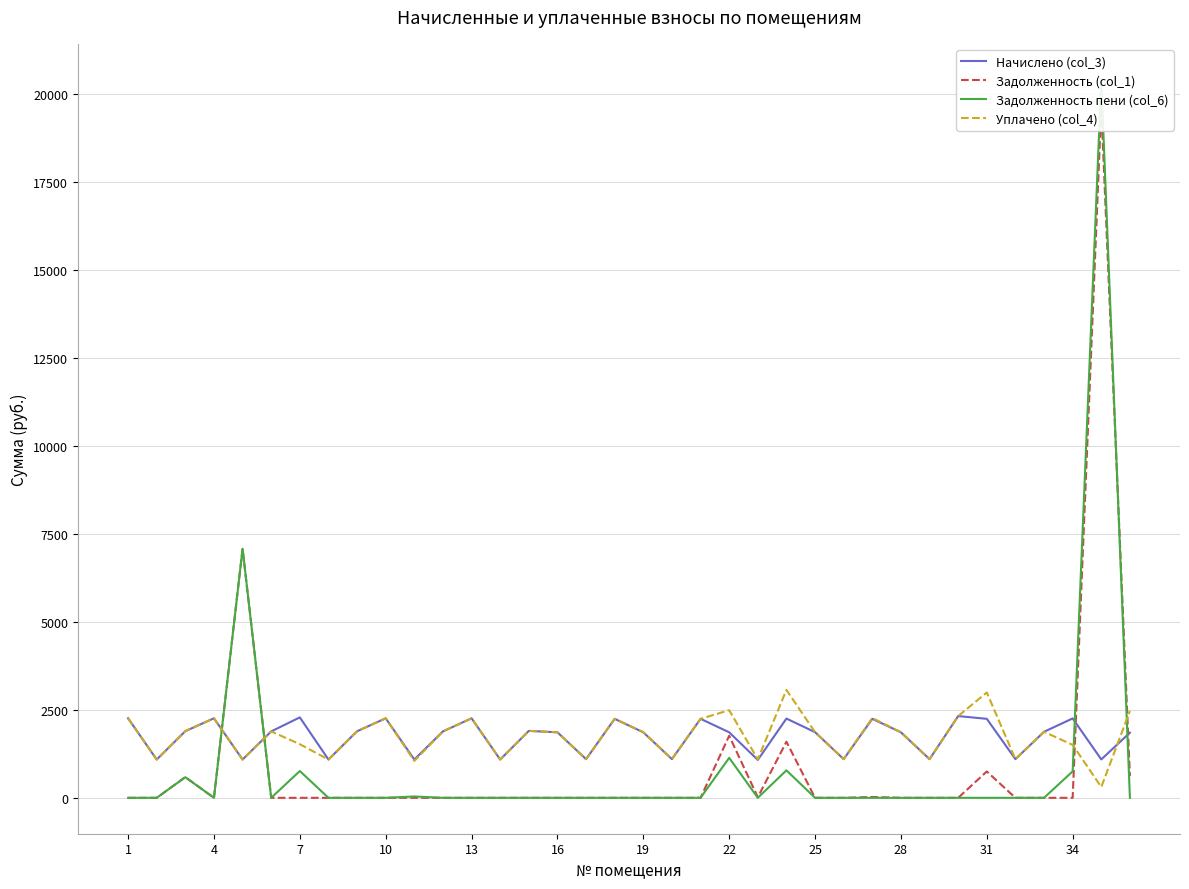

Read the Уплачено (col_4) value at 31.

2993.8